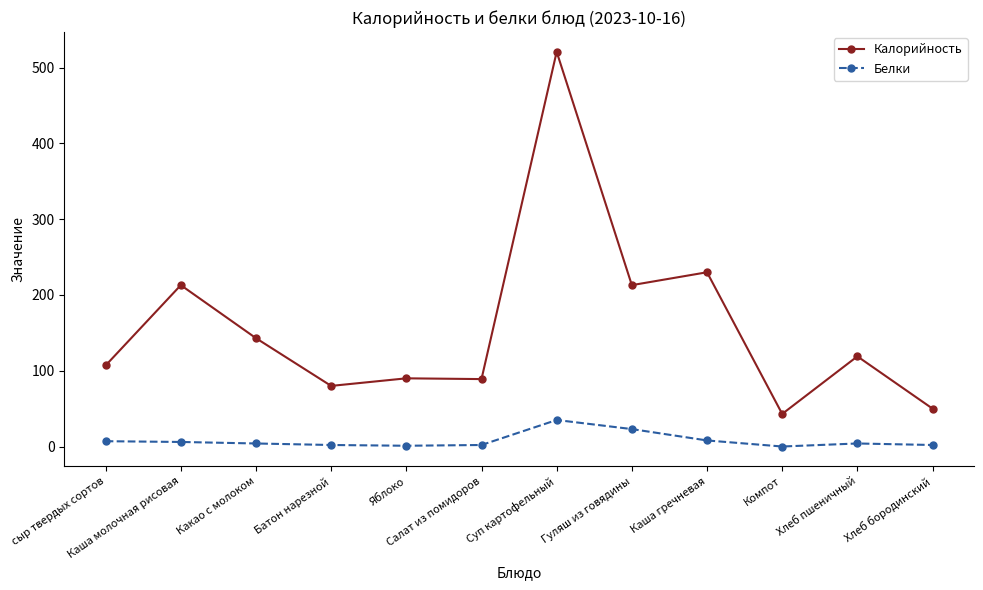

What is the maximum value for Белки?

35